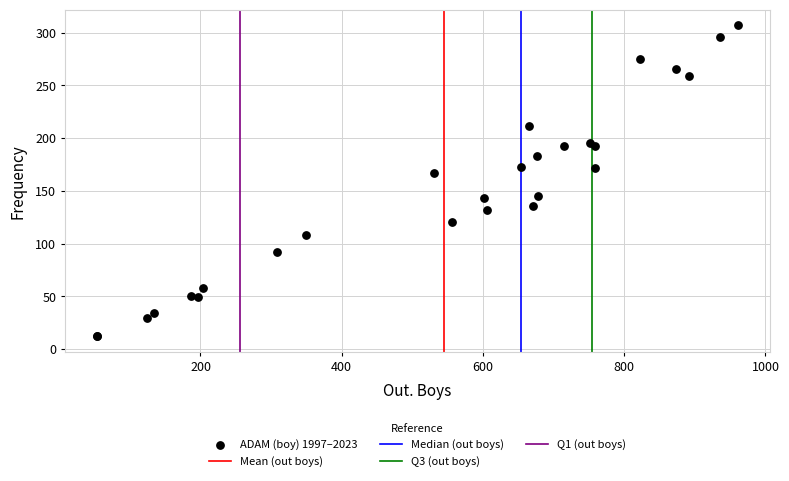

What Y value in the scatter plot is closest to 159?

167